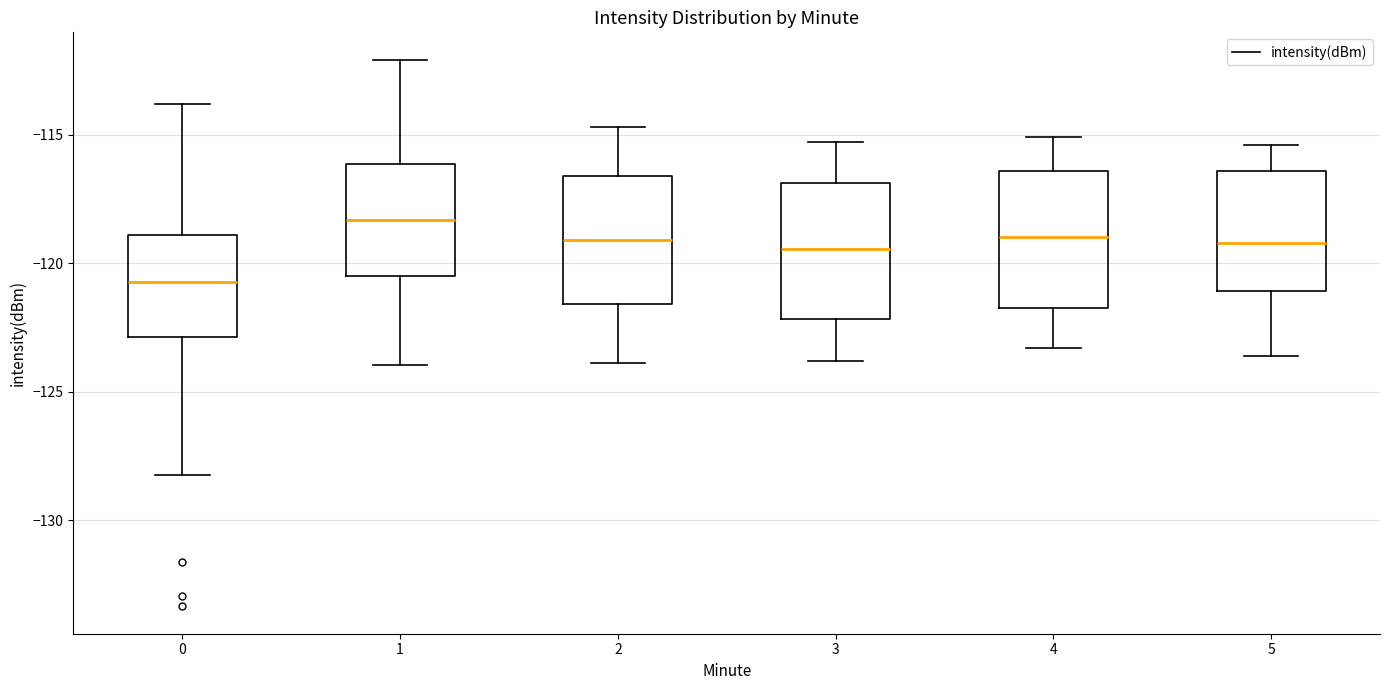

Where does the upper whisker of the box at x = 2 end on the y-axis? The values are not printed on the chart, so give them approximately, as read against the axis.

-114.5